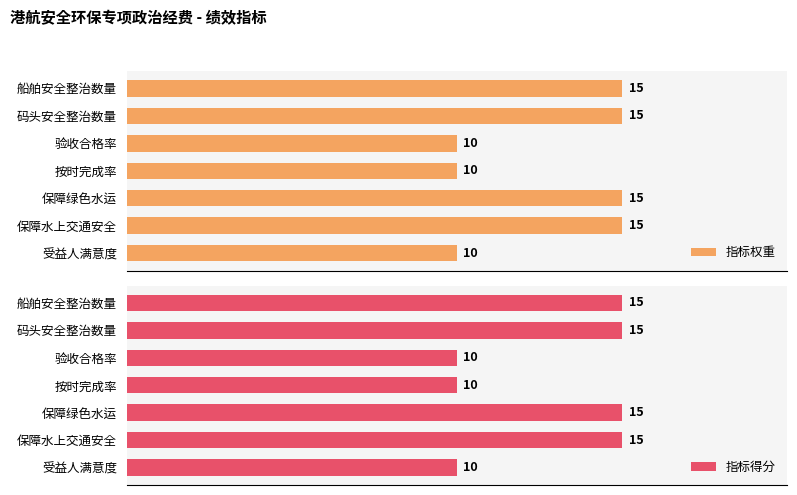

What is the maximum value shown in the chart?

15